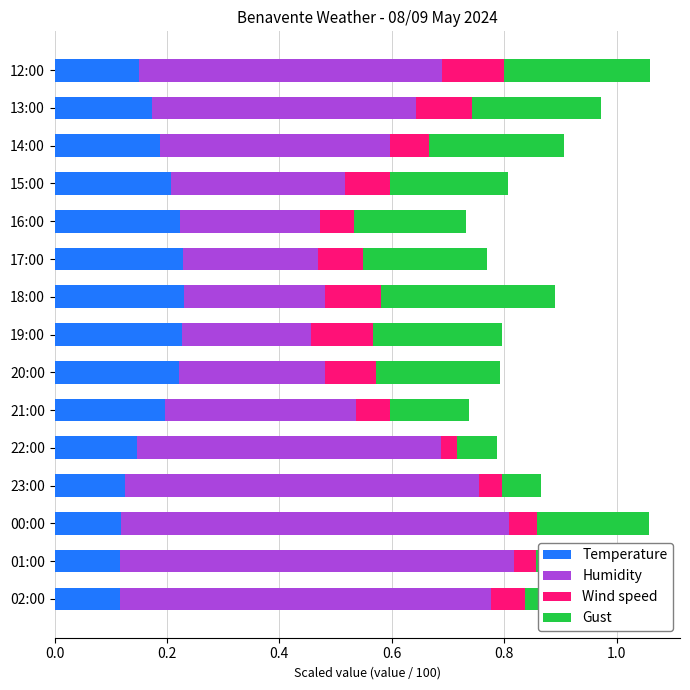

What are all the series names shown in the legend?

Temperature, Humidity, Wind speed, Gust